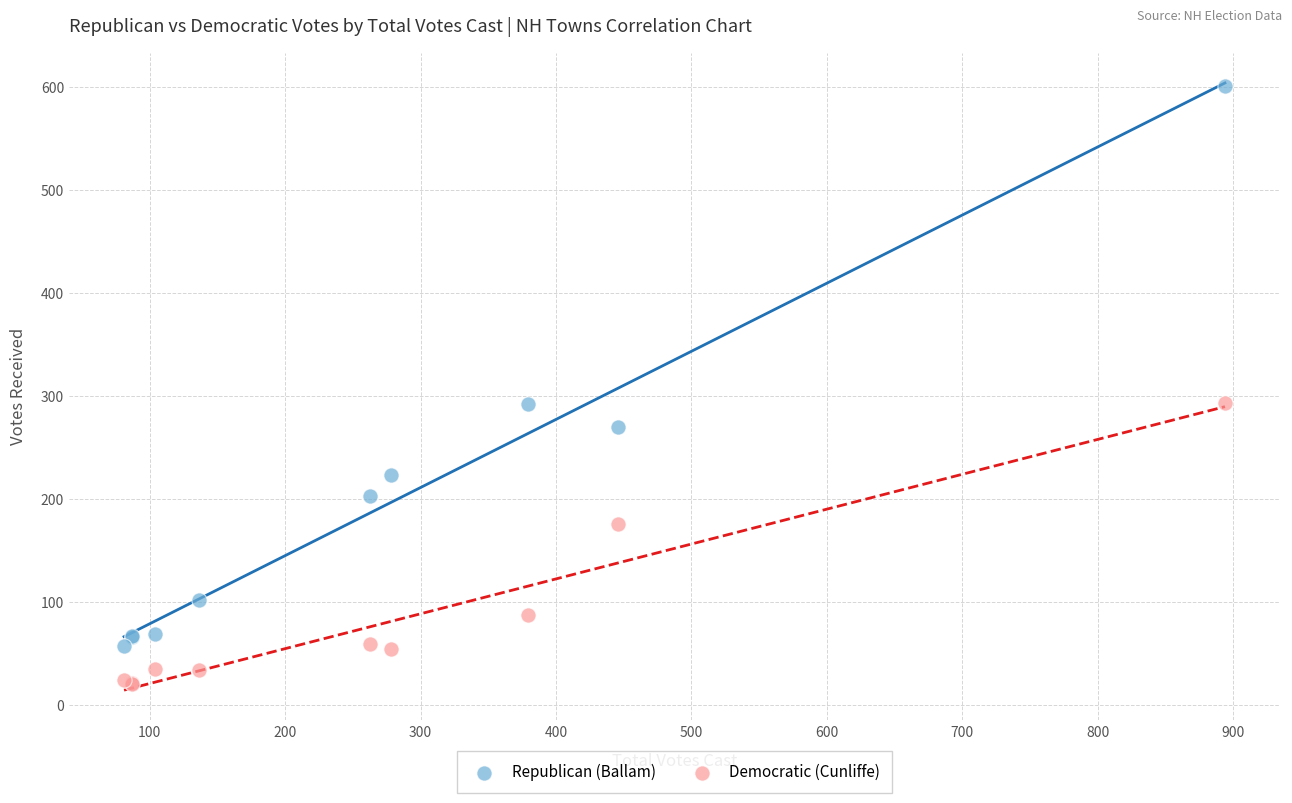

Which series reaches the minimum Y coordinate?

Democratic (Cunliffe)